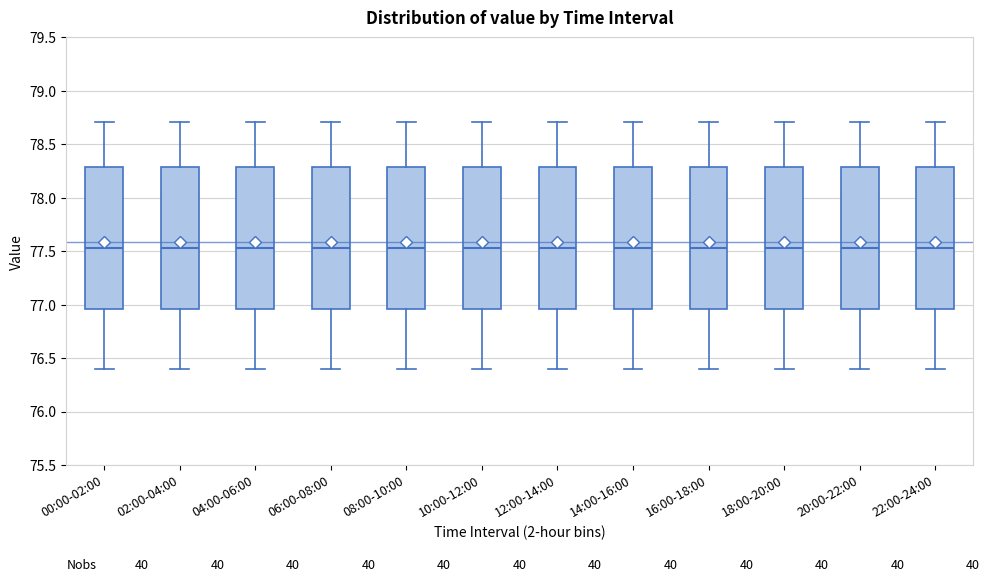

Reading left to right, read every box against the y-axis: the position of its median line, the range the box covers, and the ends of its whiskers. The values are not printed on the chart, so give them approximately, as read against the axis.

00:00-02:00: median 77.55, box 76.95 to 78.30, whiskers 76.40 to 78.70
02:00-04:00: median 77.55, box 76.95 to 78.30, whiskers 76.40 to 78.70
04:00-06:00: median 77.55, box 76.95 to 78.30, whiskers 76.40 to 78.70
06:00-08:00: median 77.55, box 76.95 to 78.30, whiskers 76.40 to 78.70
08:00-10:00: median 77.55, box 76.95 to 78.30, whiskers 76.40 to 78.70
10:00-12:00: median 77.55, box 76.95 to 78.30, whiskers 76.40 to 78.70
12:00-14:00: median 77.55, box 76.95 to 78.30, whiskers 76.40 to 78.70
14:00-16:00: median 77.55, box 76.95 to 78.30, whiskers 76.40 to 78.70
16:00-18:00: median 77.55, box 76.95 to 78.30, whiskers 76.40 to 78.70
18:00-20:00: median 77.55, box 76.95 to 78.30, whiskers 76.40 to 78.70
20:00-22:00: median 77.55, box 76.95 to 78.30, whiskers 76.40 to 78.70
22:00-24:00: median 77.55, box 76.95 to 78.30, whiskers 76.40 to 78.70